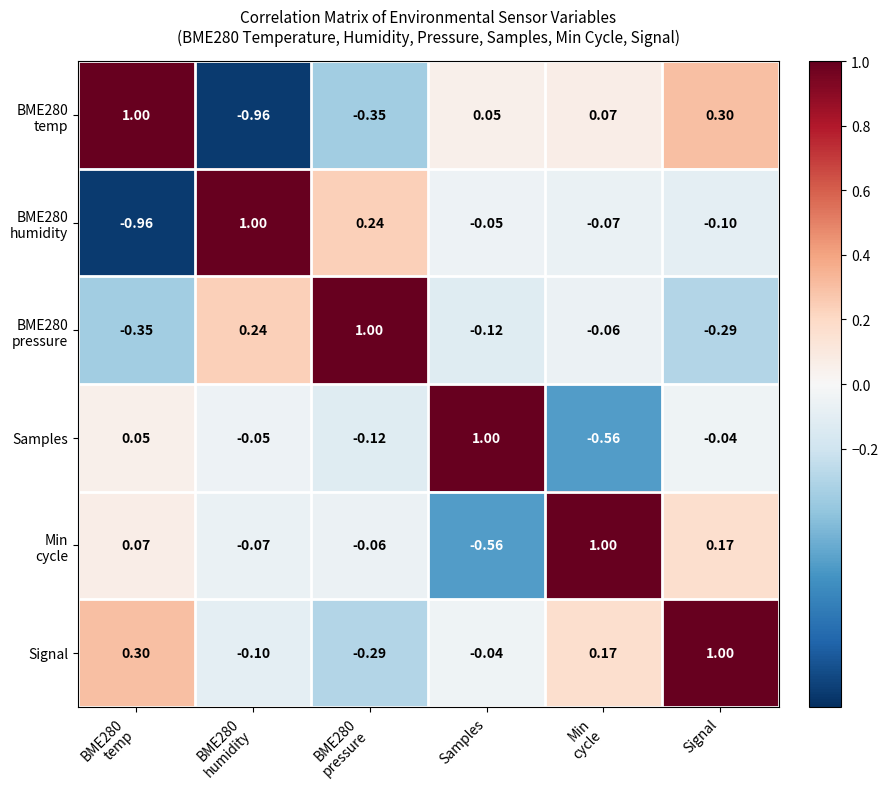

Which series has the largest total across all categories?

Signal